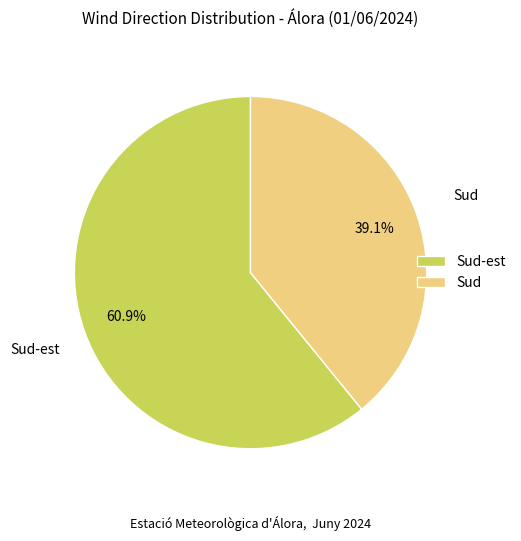

Combined, do Sud-est and Sud account for over 50%?

Yes